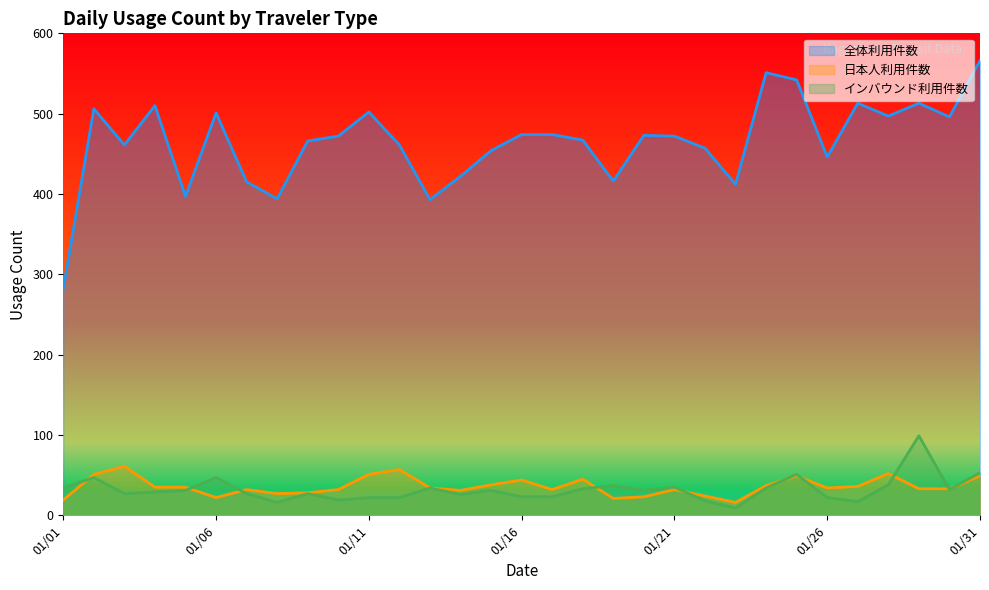

At which category is the sum across all series the highest?

01/31